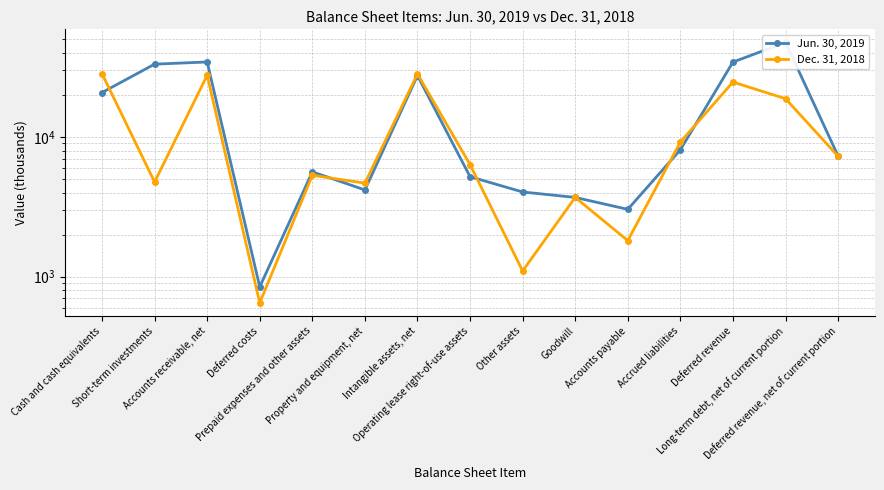

What is the difference between the maximum and minimum values in the Jun. 30, 2019 series?

46790